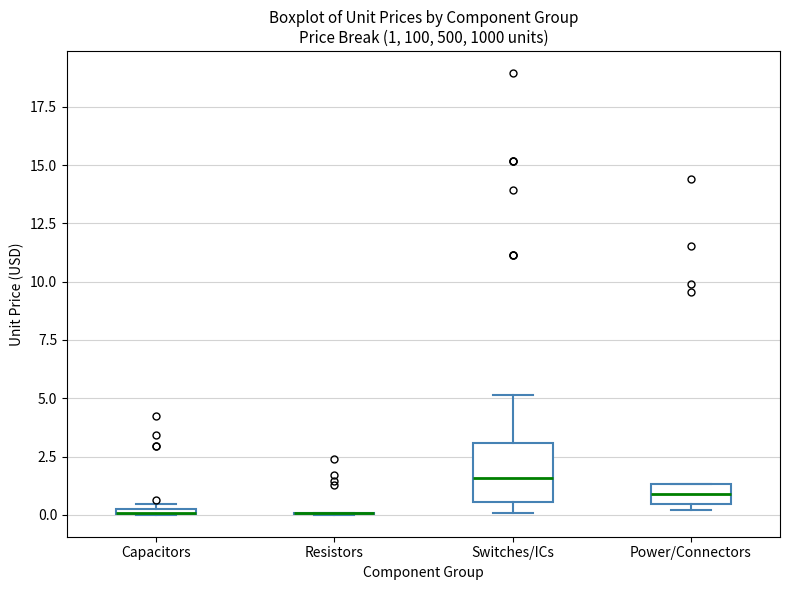

Comparing the boxes themselves (not the whiskers), which one is the tallest?

Switches/ICs